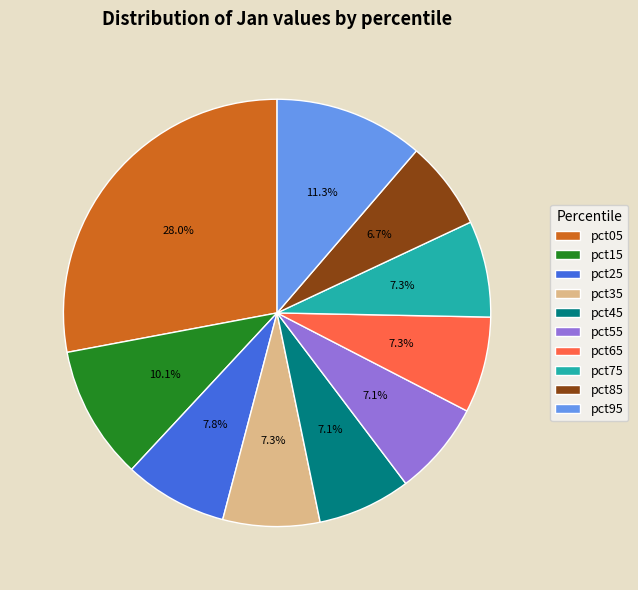

How many slices are in this pie chart?

10